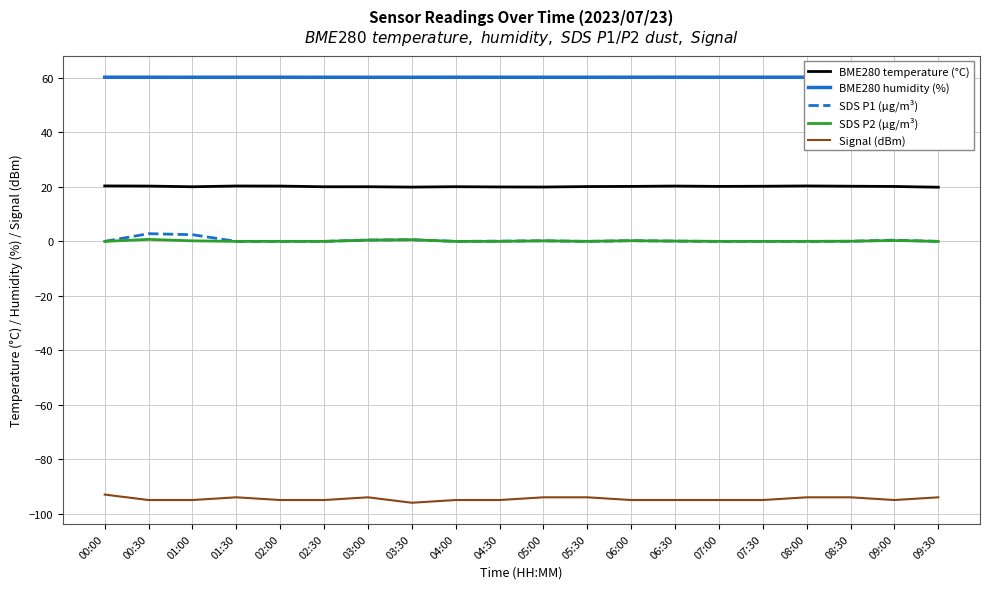

What is the label of the 3rd point from the left?

01:00